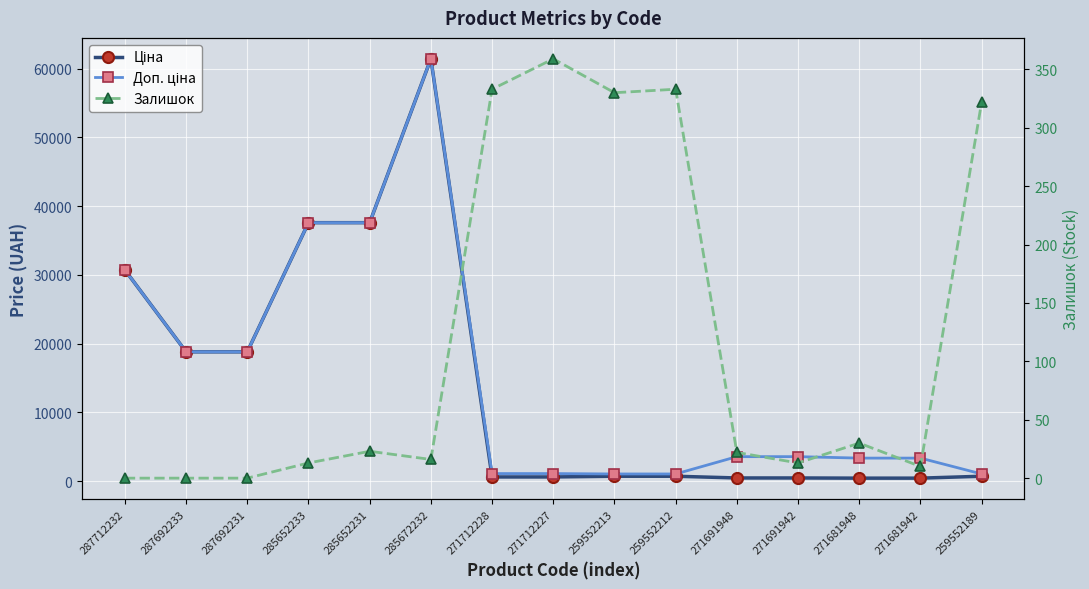

Reading right to left, extract all data points from this chart.

Ціна: 259552189=693.7	271681942=416.6	271681948=416.6	271691942=443.1	271691948=443.1	259552212=693.7	259552213=693.7	271712227=589.9	271712228=589.9	285672232=61434.3	285652231=37593.6	285652233=37593.6	287692231=18796.8	287692233=18796.8	287712232=30717.1
Доп. ціна: 259552189=1024.6	271681942=3332.5	271681948=3332.5	271691942=3545.0	271691948=3545.0	259552212=1024.6	259552213=1024.6	271712227=1081.7	271712228=1081.7	285672232=61434.3	285652231=37593.6	285652233=37593.6	287692231=18796.8	287692233=18796.8	287712232=30717.1
Залишок: 259552189=322.0	271681942=10.0	271681948=30.0	271691942=13.0	271691948=22.0	259552212=333.0	259552213=330.0	271712227=359.0	271712228=333.0	285672232=16.0	285652231=23.0	285652233=13.0	287692231=0.0	287692233=0.0	287712232=0.0